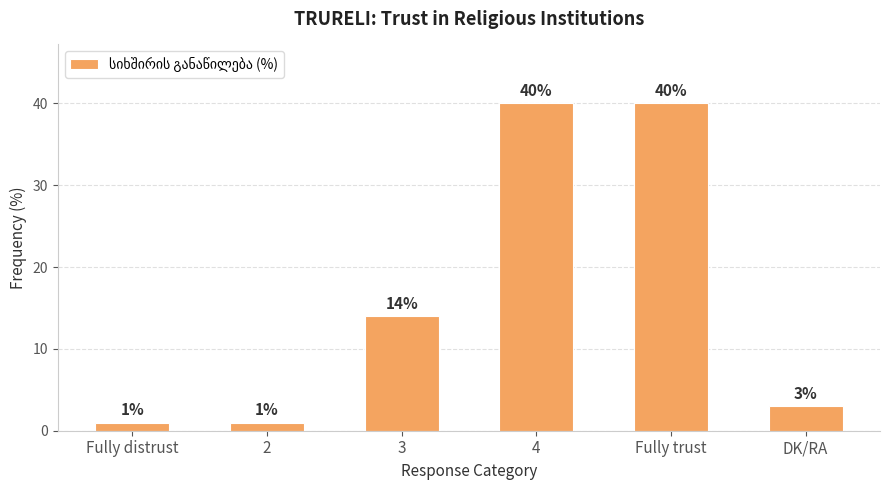

At which label is the value closest to 20?

3